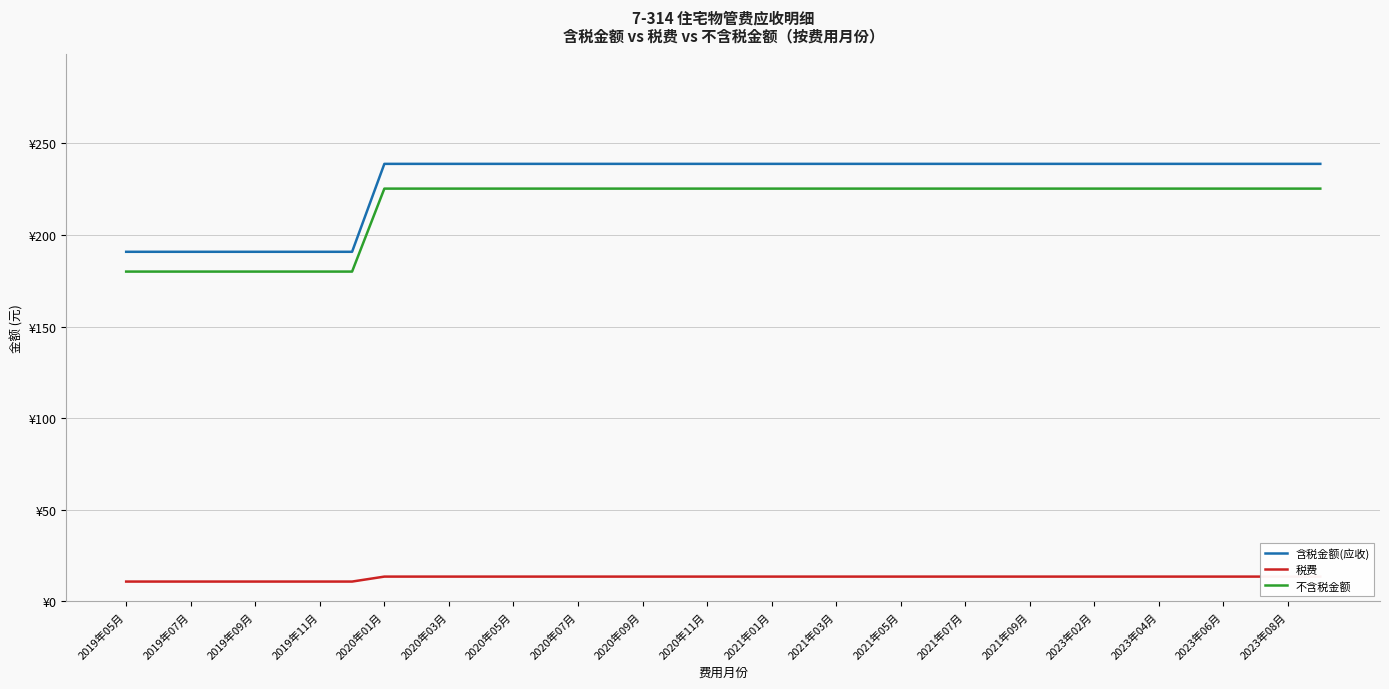

How many lines are shown in the chart?

3